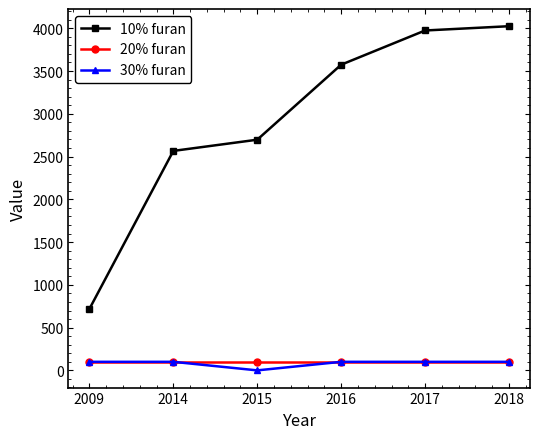

What is the sum of the 10% furan values at 2014 and 2016?

6140